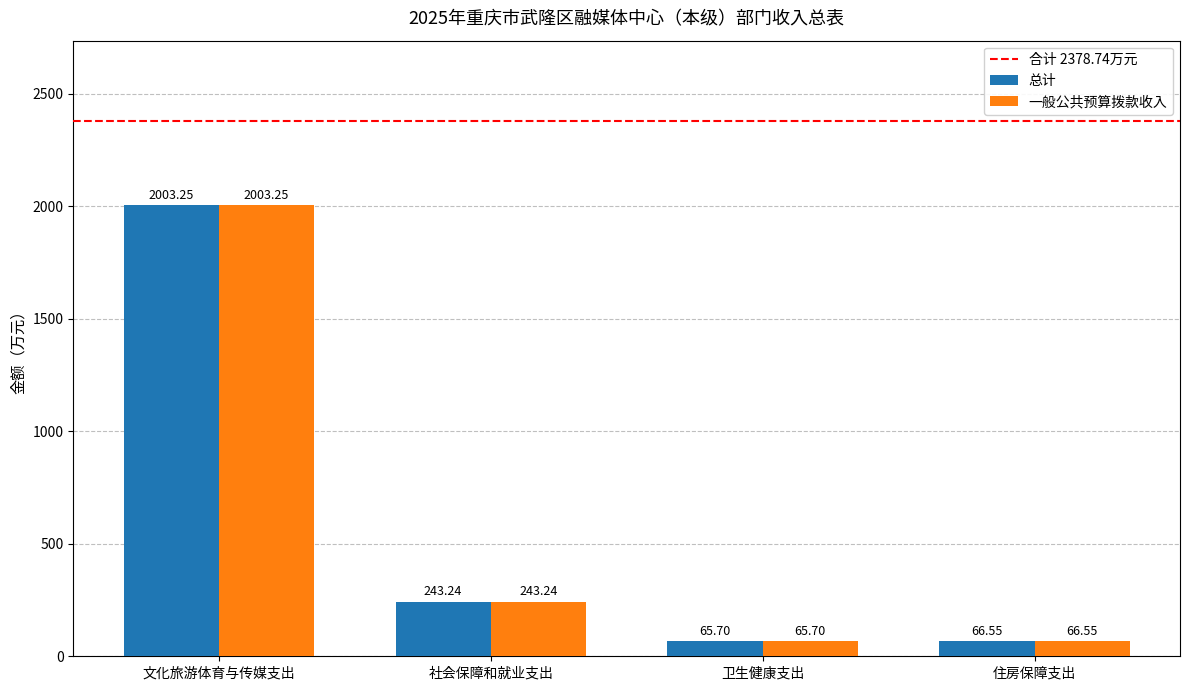

How many groups of bars are there?

4